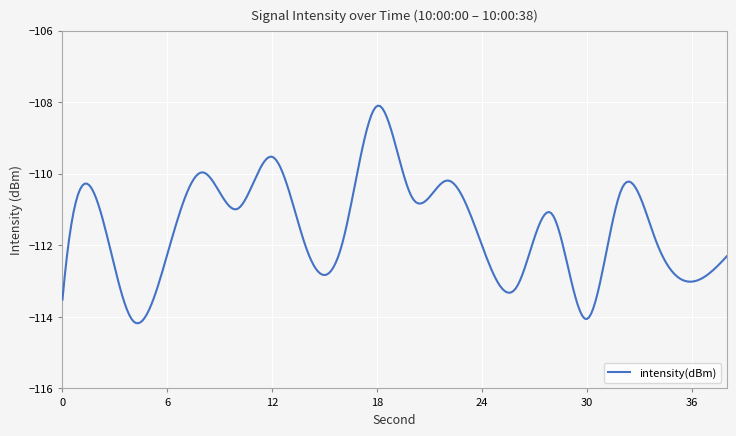

What is the smallest value displayed?

-114.2